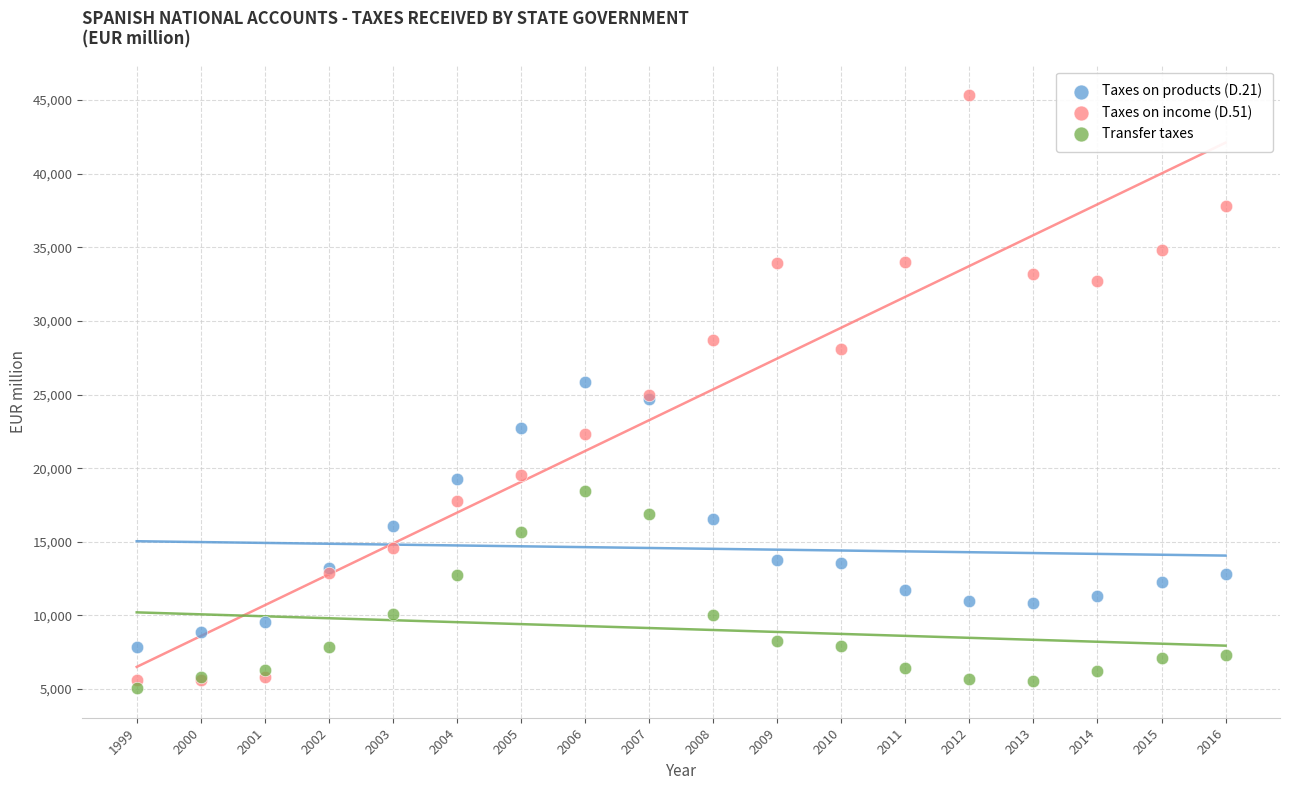

Which series has the largest Y range (max minus min)?

Taxes on income (D.51)